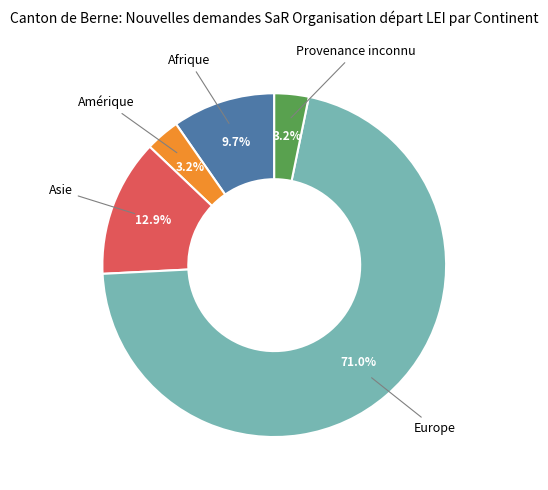

Count the number of slices in the pie.

5